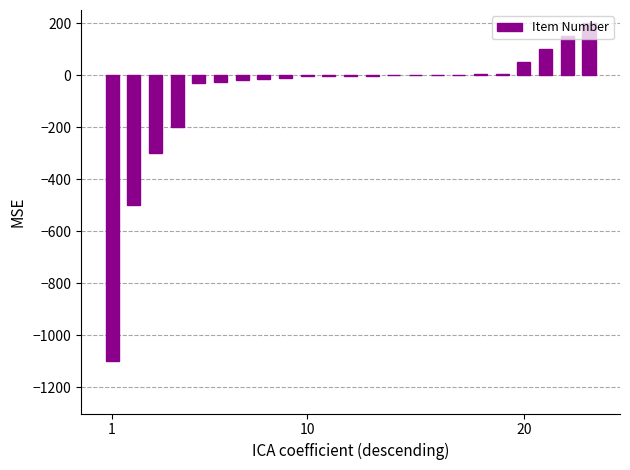

What is the maximum value shown in the chart?

200